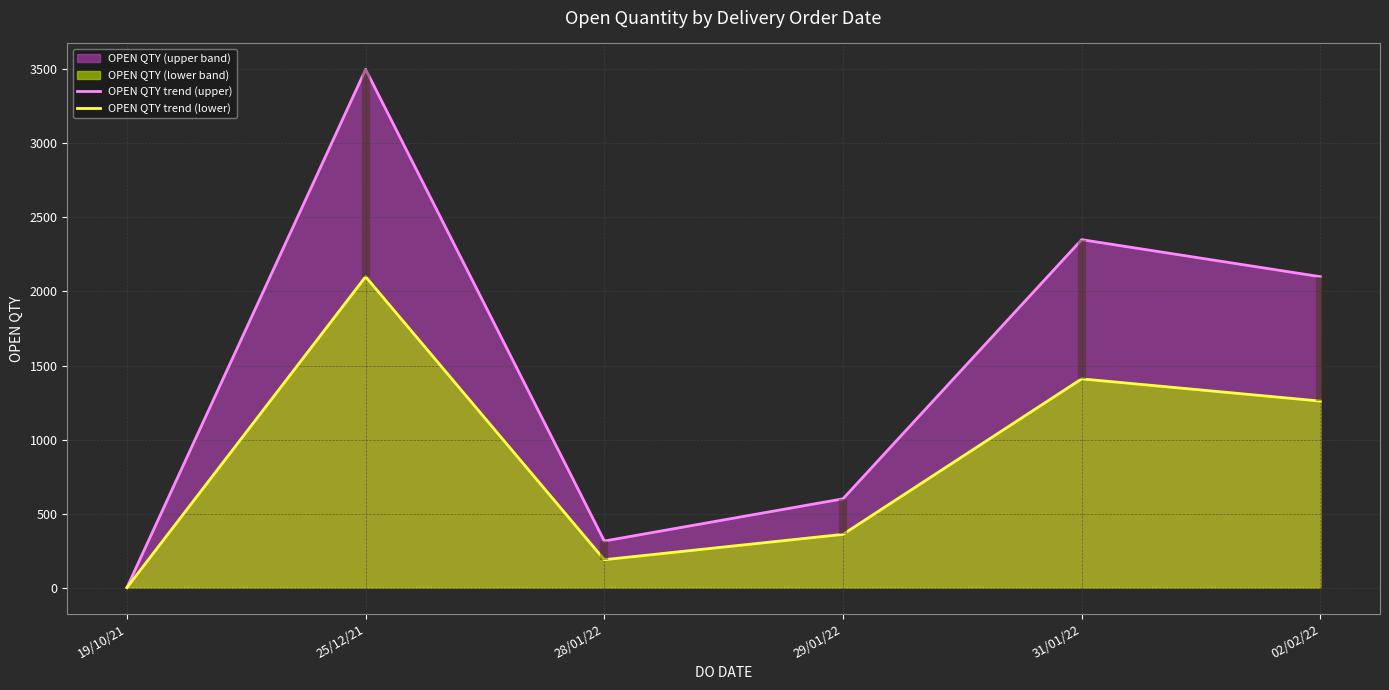

Rank the series by their maximum value, from lowest to highest.

OPEN QTY trend (lower), OPEN QTY trend (upper)